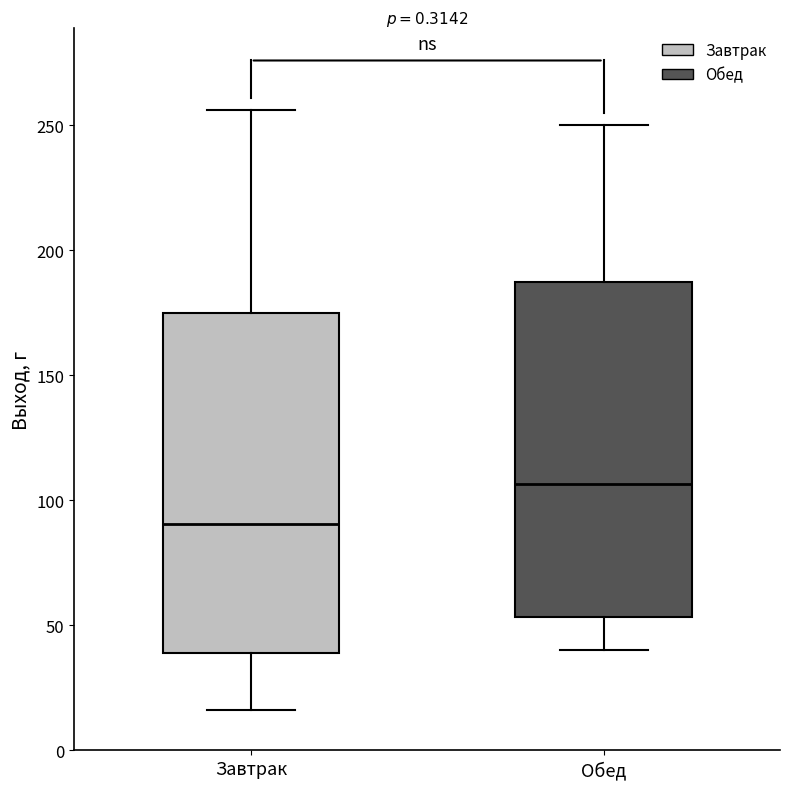

Reading left to right, read every box against the y-axis: the position of its median line, the range the box covers, and the ends of its whiskers. The values are not printed on the chart, so give them approximately, as read against the axis.

Завтрак: median 90, box 40 to 175, whiskers 15 to 255
Обед: median 105, box 55 to 190, whiskers 40 to 250